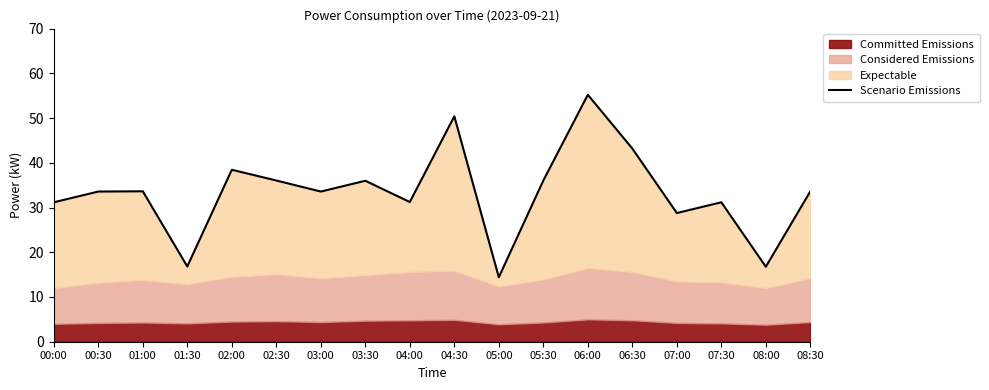

True or false: the data shows 28.8 at 04:30.

False